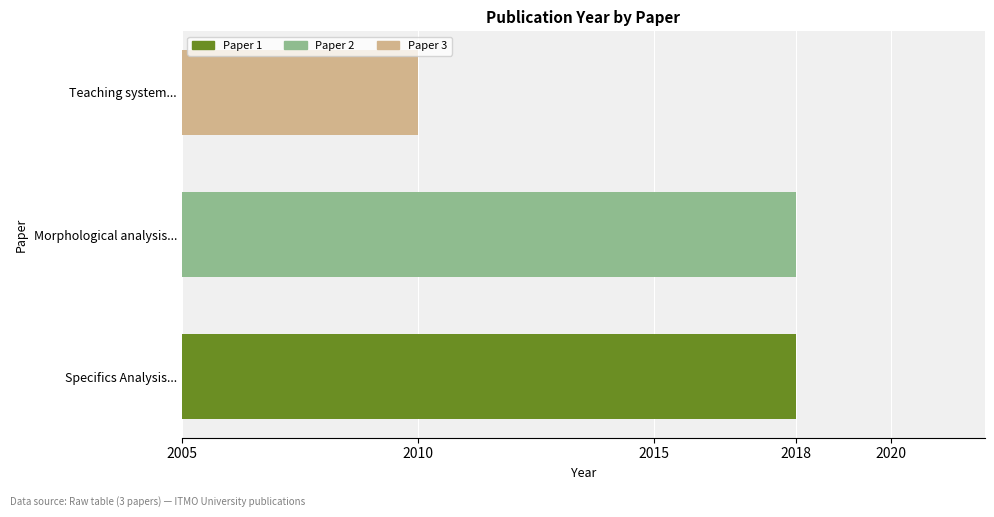

Read the value at Specifics Analysis....

2018